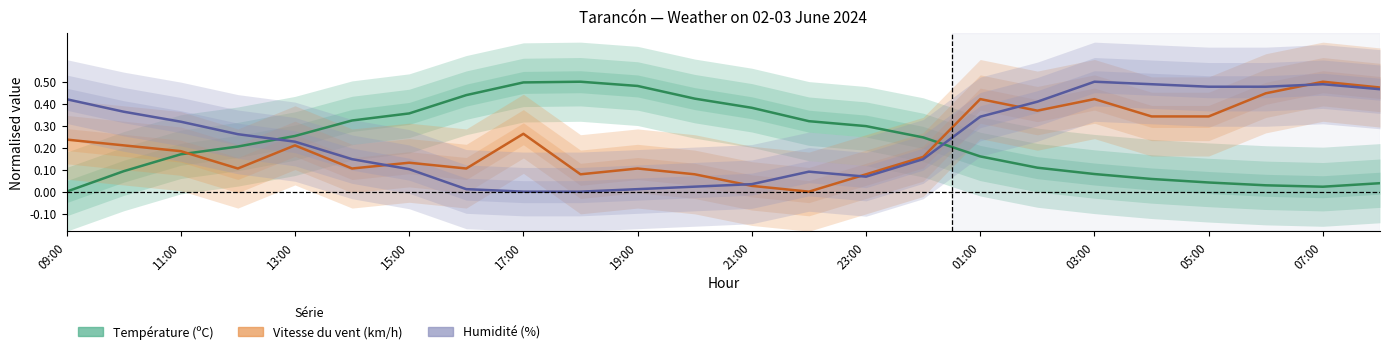

Rank the series at 13 from highest to lowest value.

Température (ºC), Humidité (%), Vitesse du vent (km/h)